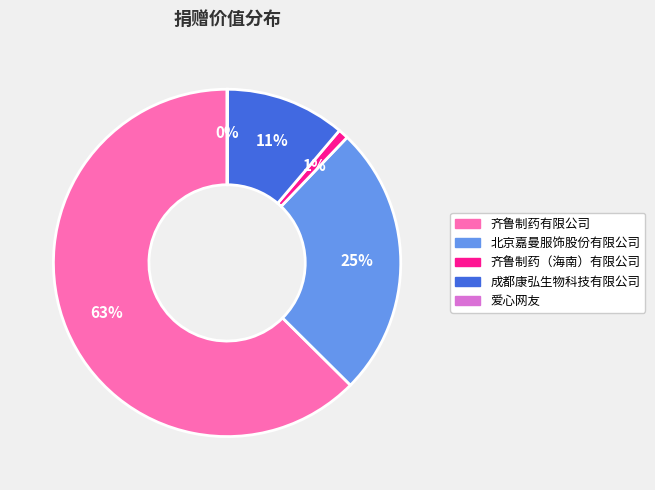

Approximately how many times larger is the value at 成都康弘生物科技有限公司 compared to 北京嘉曼服饰股份有限公司?

0.4